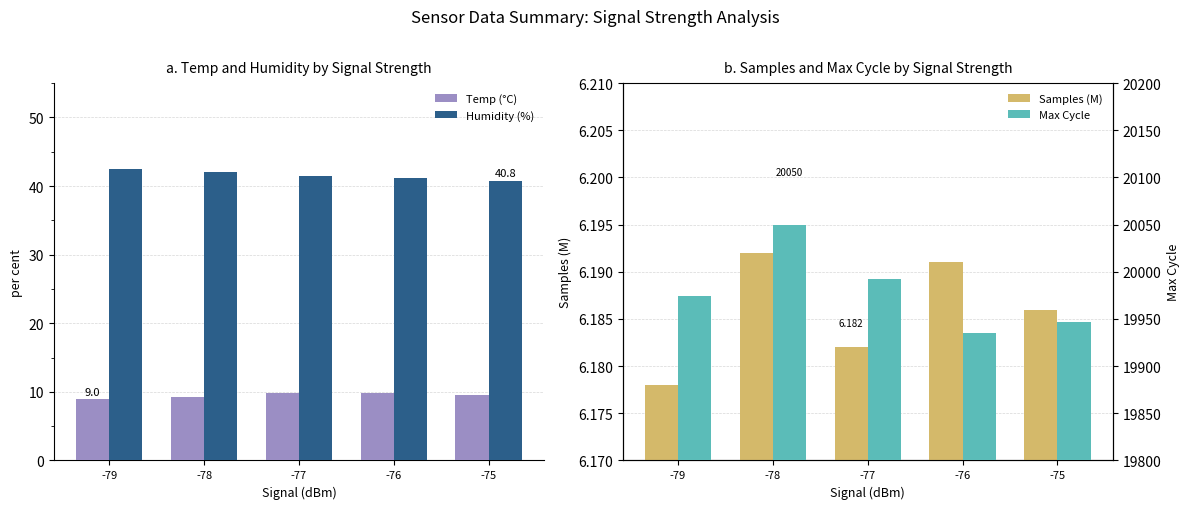

At which category is the sum across all series the highest?

-78